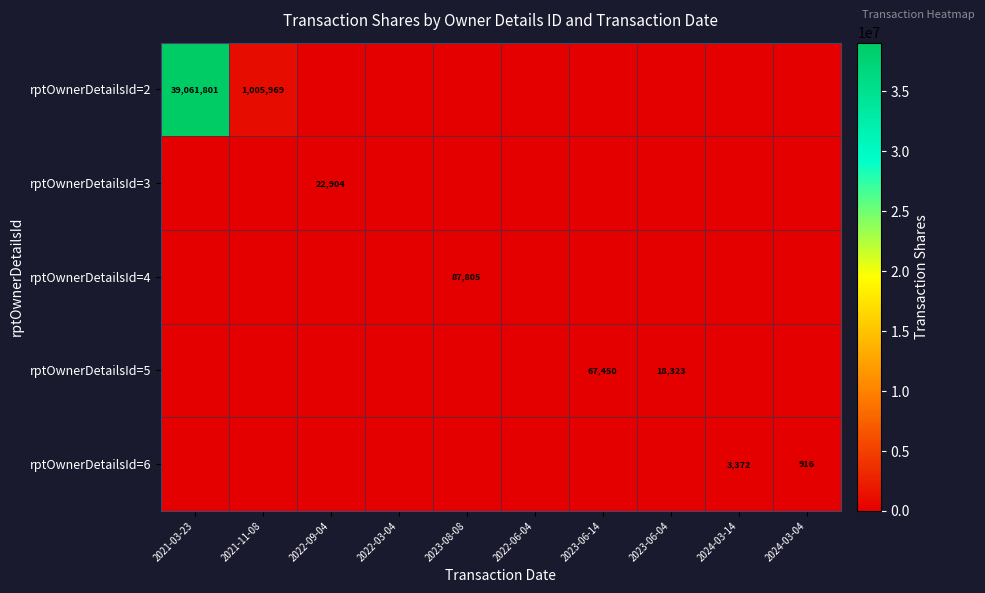

At which category is the sum across all series the highest?

2021-03-23